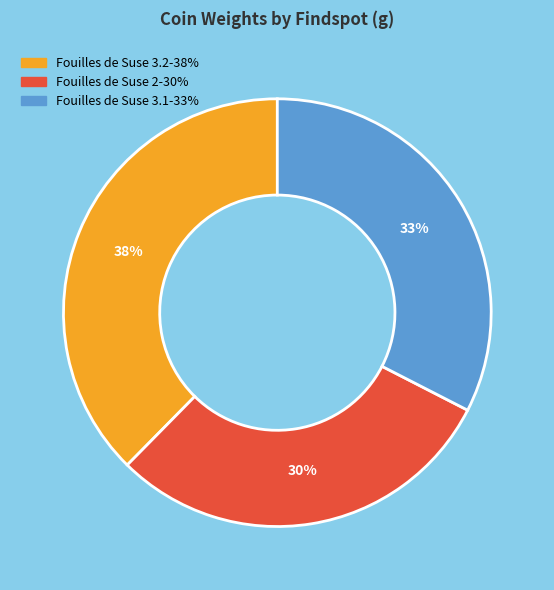

To the nearest percent, what is the difference between the largest and smallest slice percentages?

8%